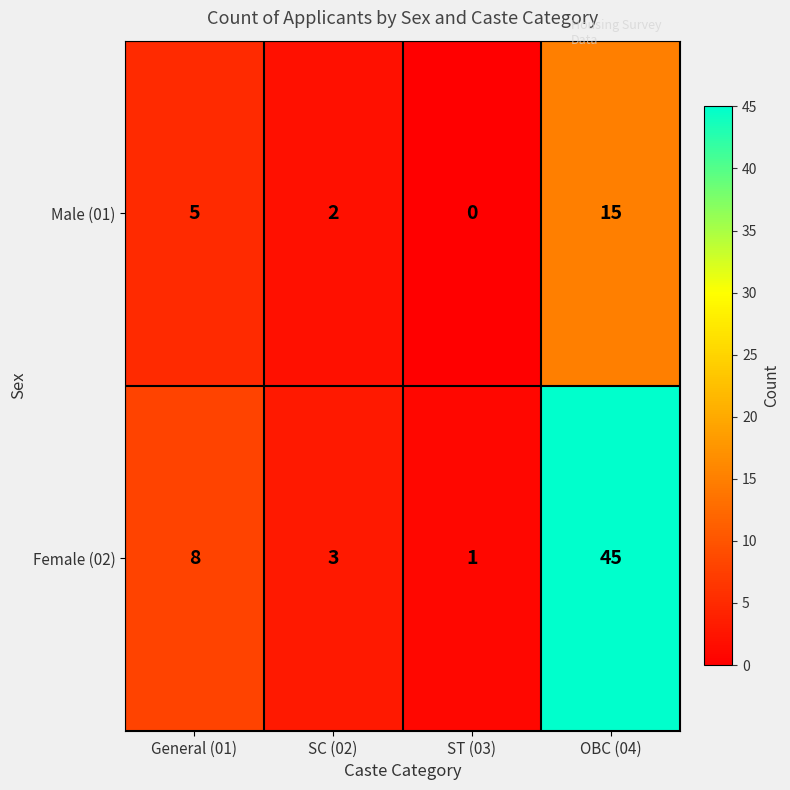

What is the total value across all series at OBC (04)?

60